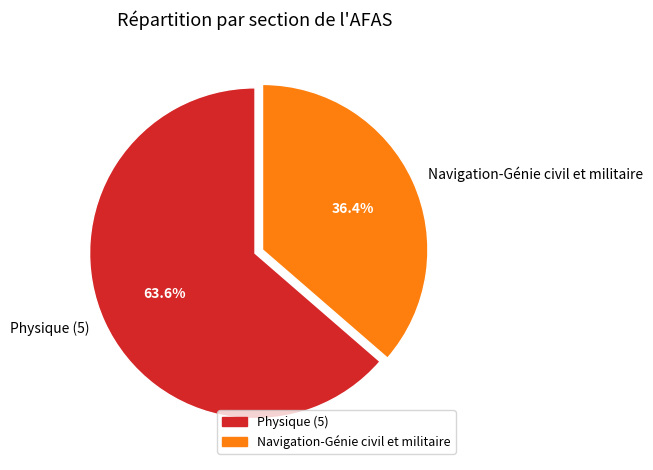

Rank the categories by value from lowest to highest.

Navigation-Génie civil et militaire, Physique (5)